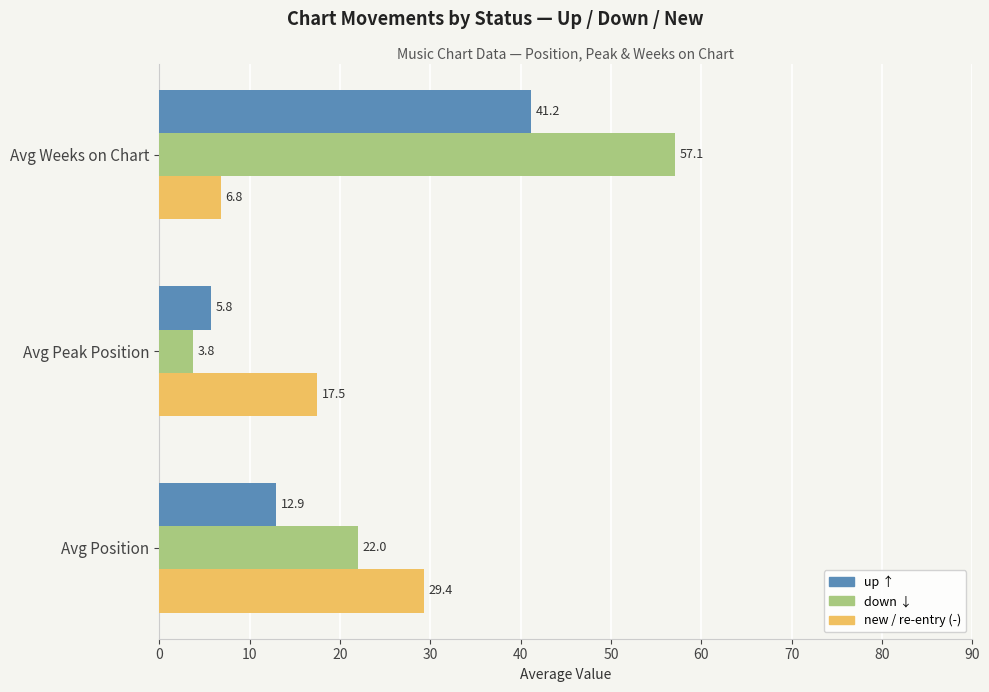

What is the minimum value shown in the chart?

3.8